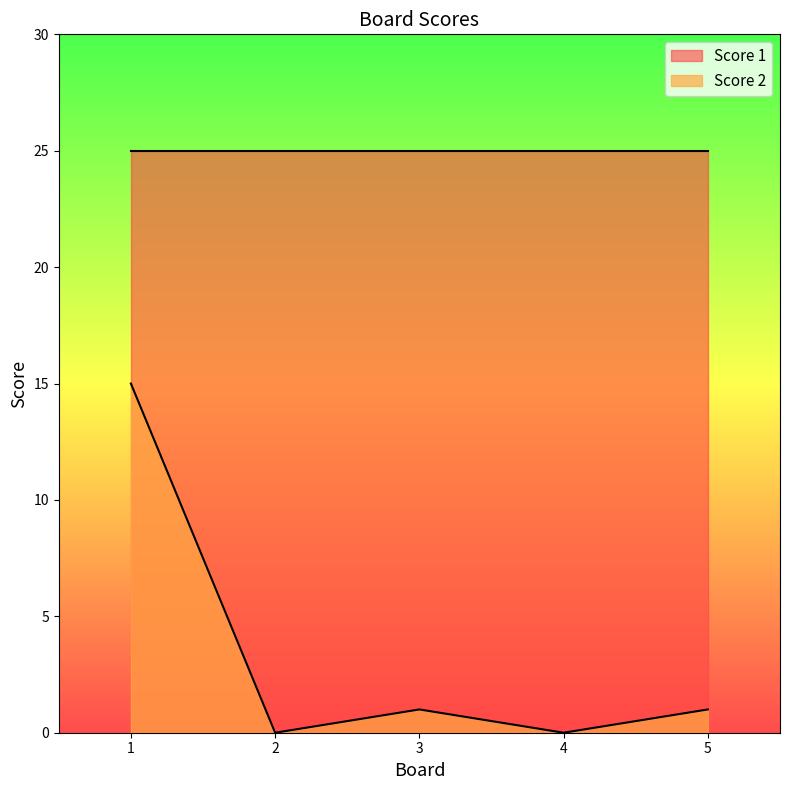

The value of Score 1 at 3 is 25. True or false?

True